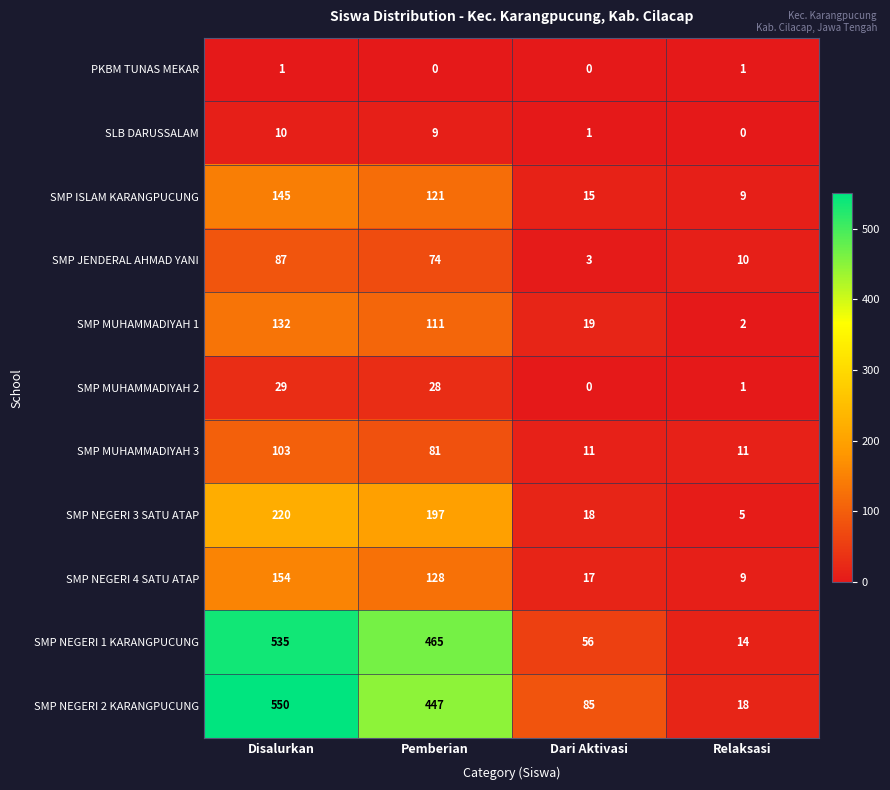

Which series has the largest total across all categories?

SMP NEGERI 2 KARANGPUCUNG